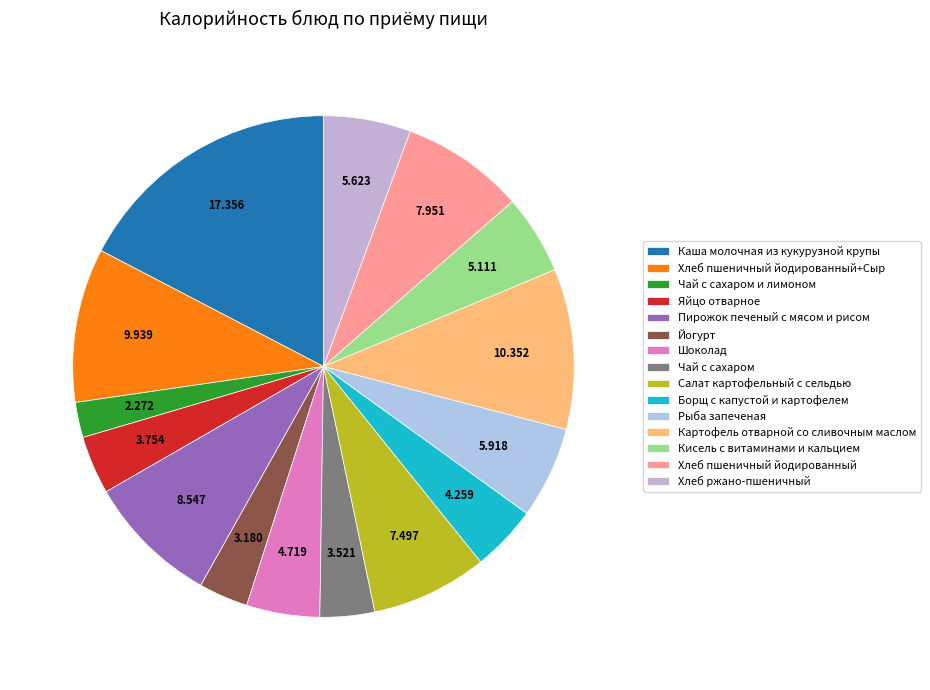

Does Чай с сахаром account for over 50% of the chart?

No